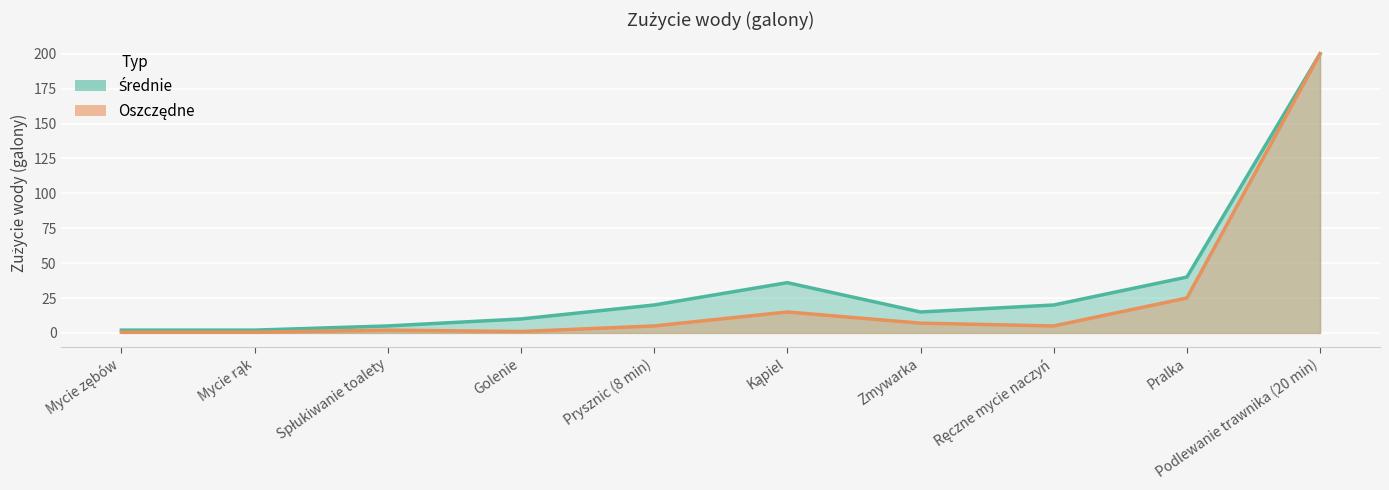

Reading left to right, transcribe all the data shown in this chart.

Średnie: Mycie zębów=2.0	Mycie rąk=2.0	Spłukiwanie toalety=5.0	Golenie=10.0	Prysznic (8 min)=20.0	Kąpiel=36.0	Zmywarka=15.0	Ręczne mycie naczyń=20.0	Pralka=40.0	Podlewanie trawnika (20 min)=200.0
Oszczędne: Mycie zębów=0.5	Mycie rąk=0.5	Spłukiwanie toalety=2.0	Golenie=1.0	Prysznic (8 min)=5.0	Kąpiel=15.0	Zmywarka=7.0	Ręczne mycie naczyń=5.0	Pralka=25.0	Podlewanie trawnika (20 min)=200.0